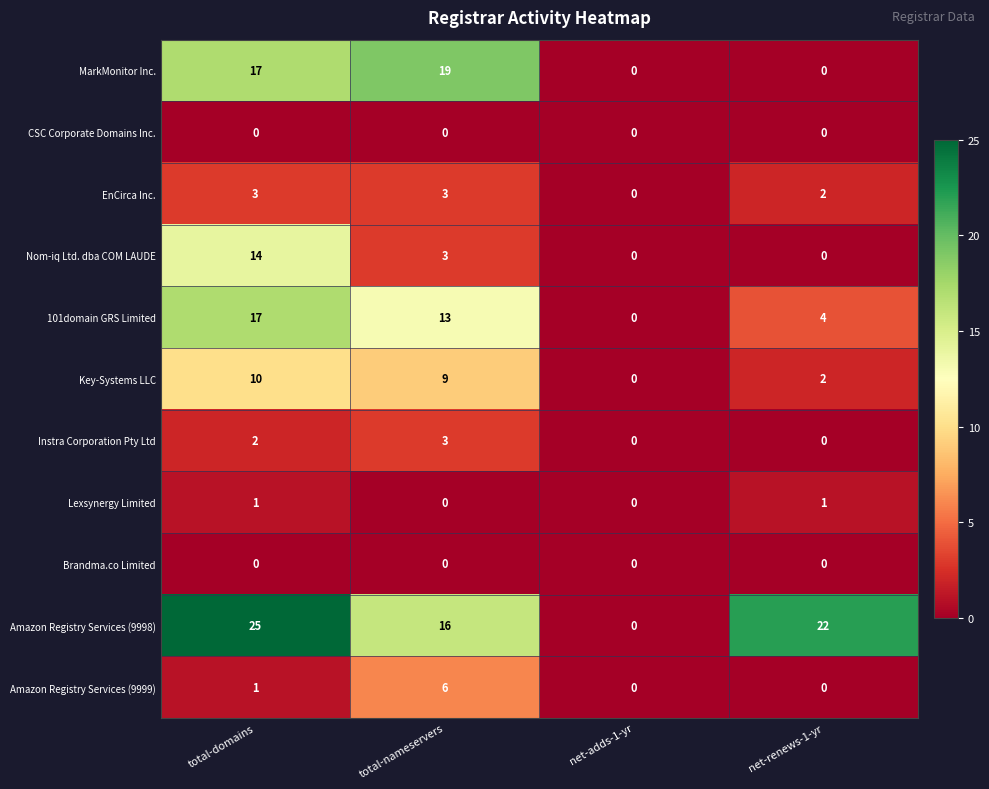

At which label does Amazon Registry Services (9998) reach its minimum?

net-adds-1-yr